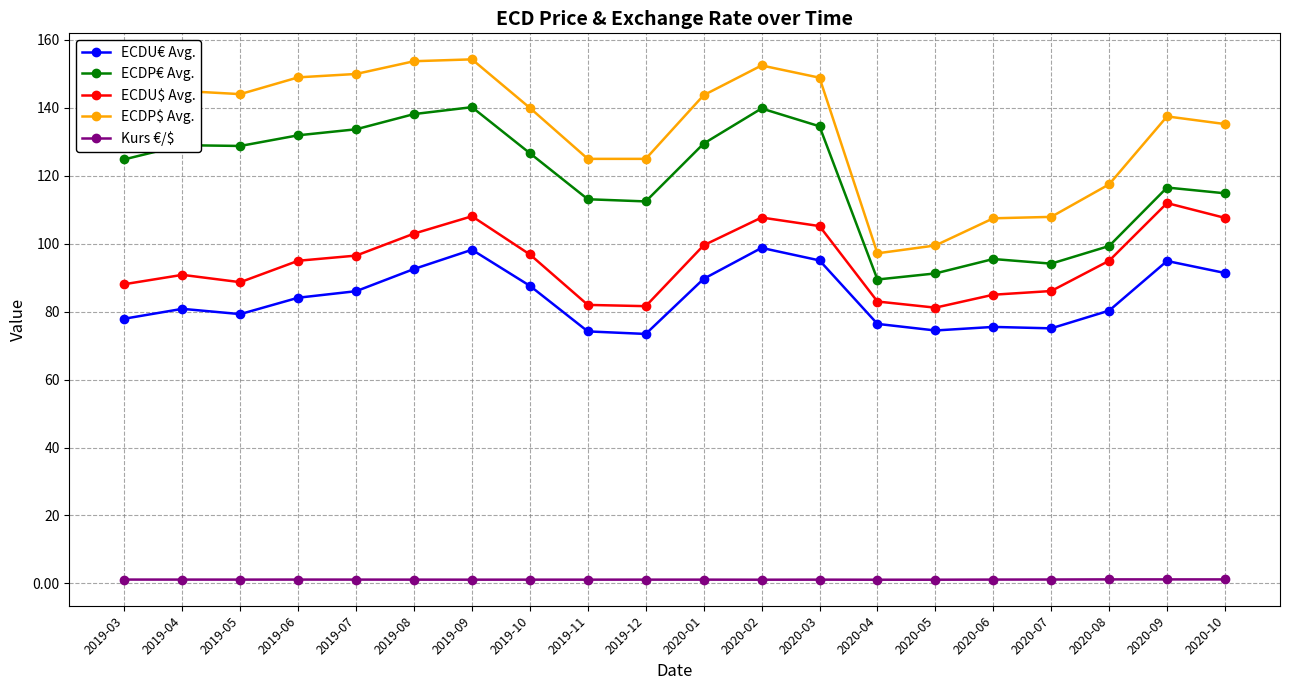

What is the label of the 2nd point from the right?

2020-09